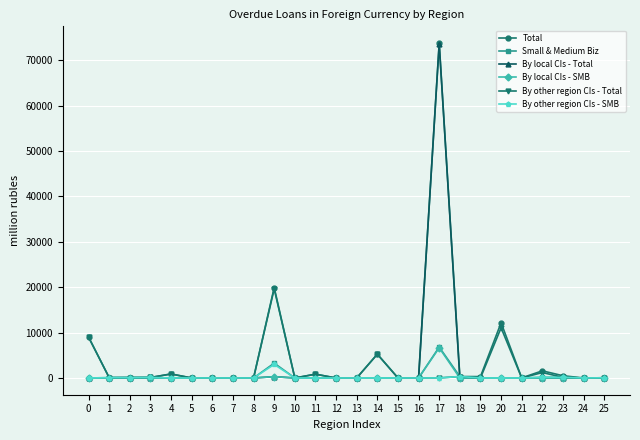

True or false: By other region CIs - SMB has more than 0 points higher than both neighbors.

True